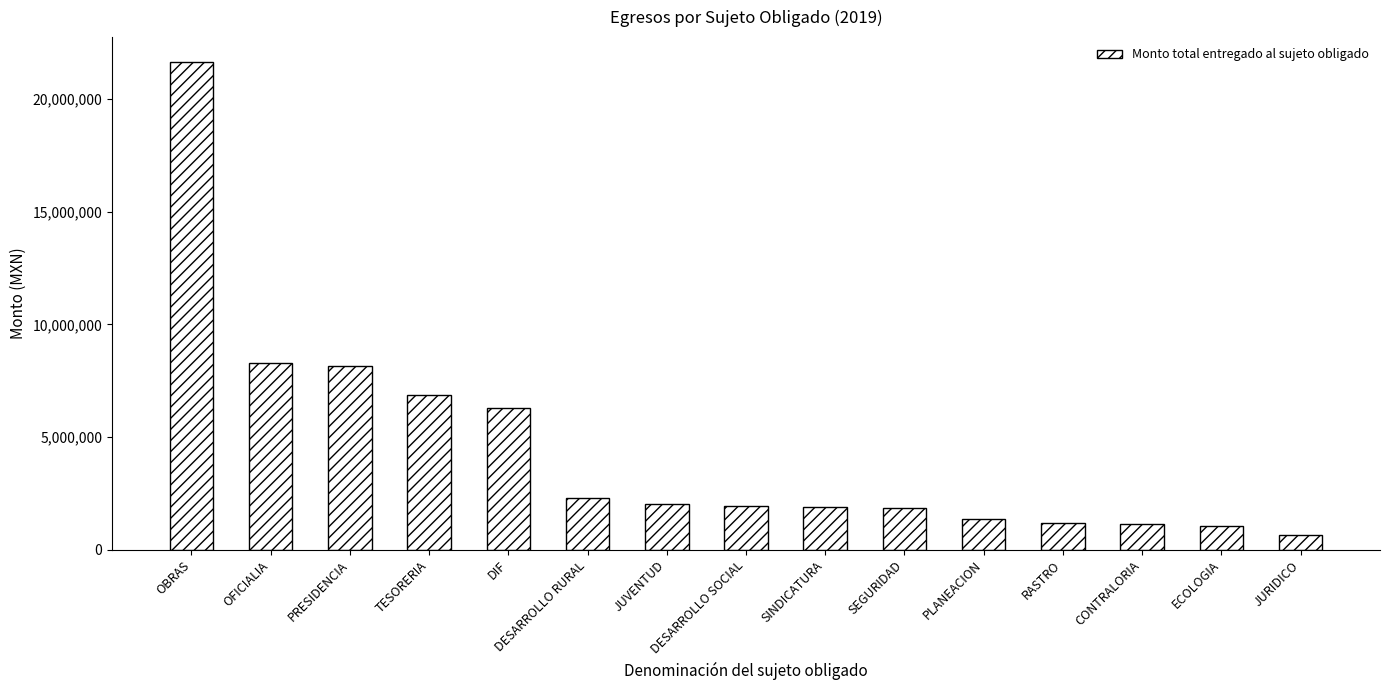

What is the greatest value displayed?

21677442.5